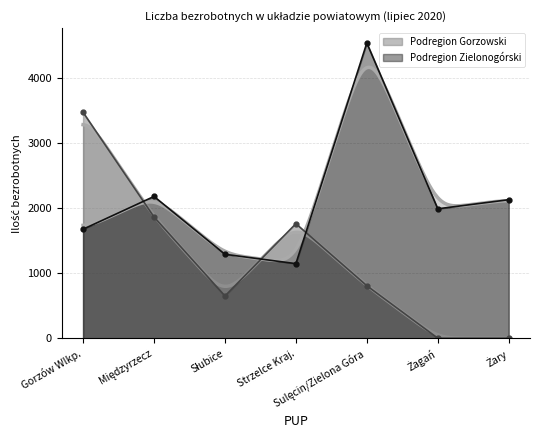

List the series in order of their overall mean, lowest first.

Podregion Gorzowski, Podregion Zielonogórski